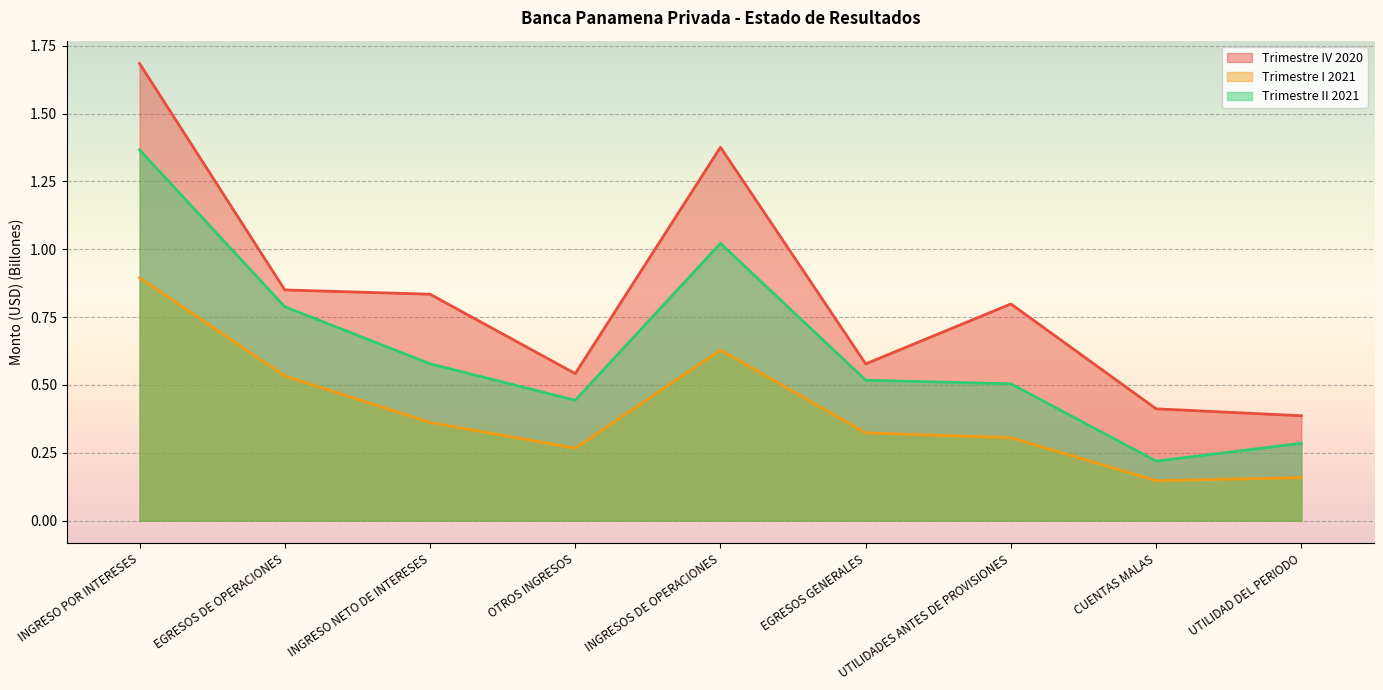

Which has a higher value, INGRESOS DE OPERACIONES or EGRESOS DE OPERACIONES?

INGRESOS DE OPERACIONES